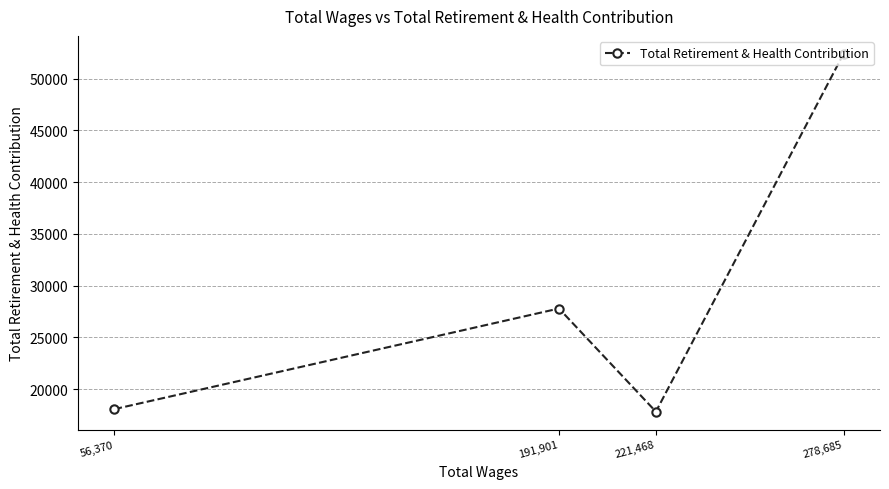

The value at 56,370 is 29474. True or false?

False